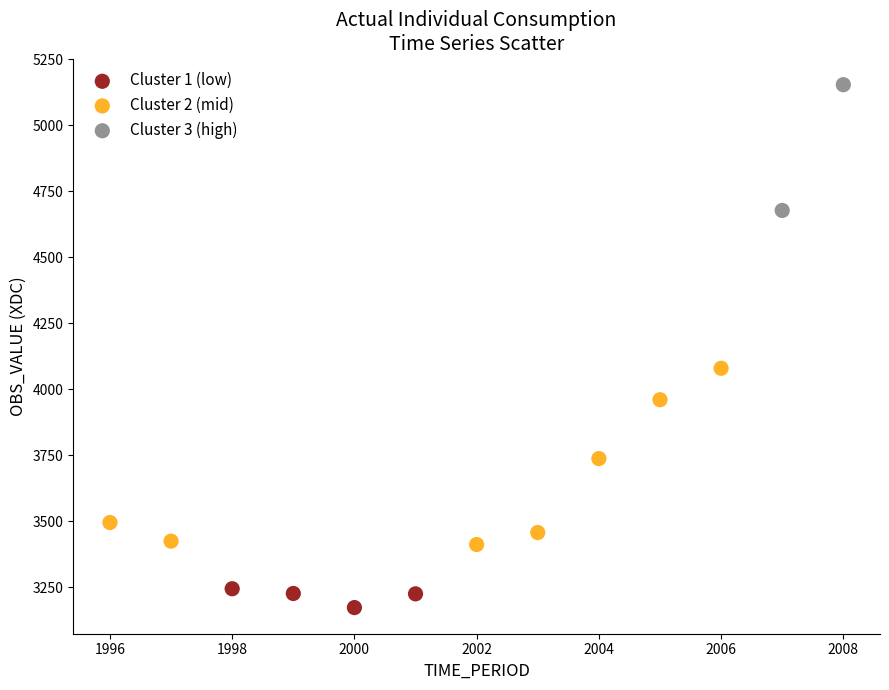

What are all the series names shown in the legend?

Cluster 1 (low), Cluster 2 (mid), Cluster 3 (high)